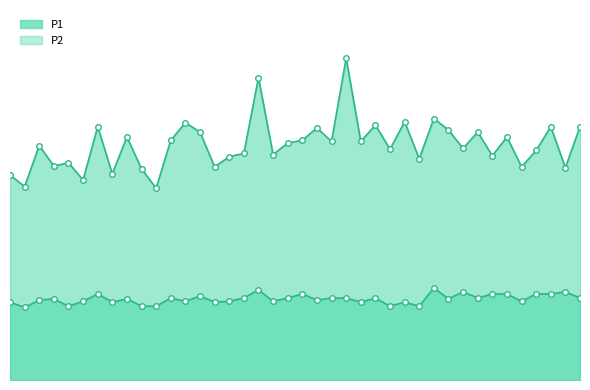

The value of P1 at 00:34 is 5.2. True or false?

True